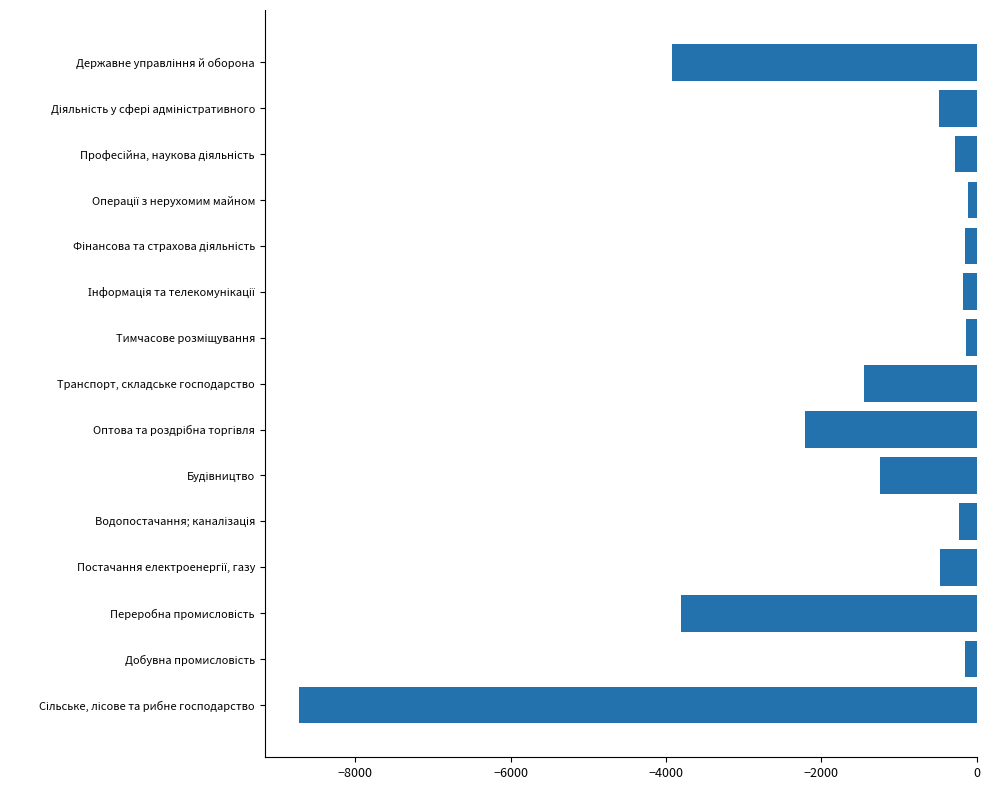

What is the maximum value shown in the chart?

-109